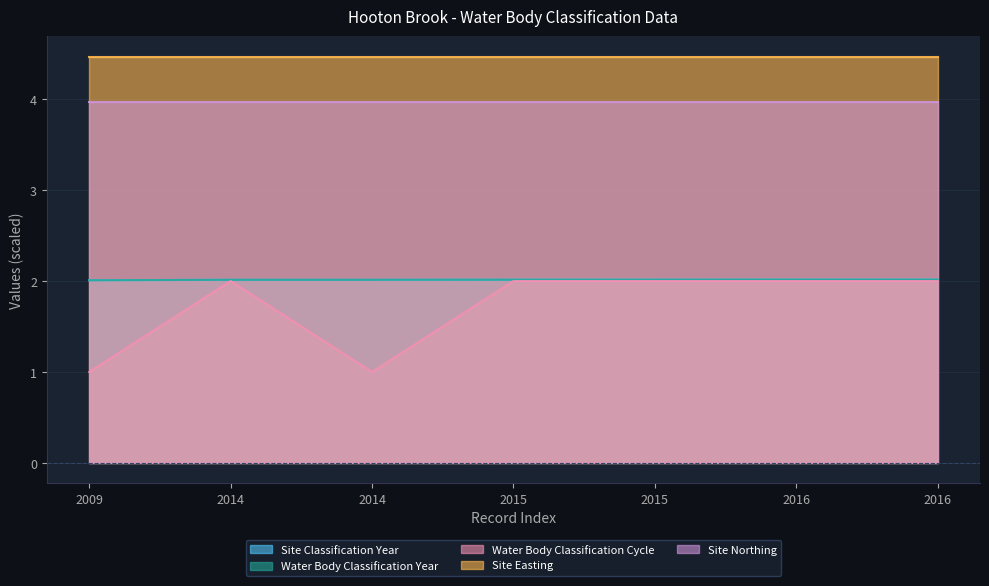

What is the sum of the Site Classification Year values at 2014 and 2016?

4.0